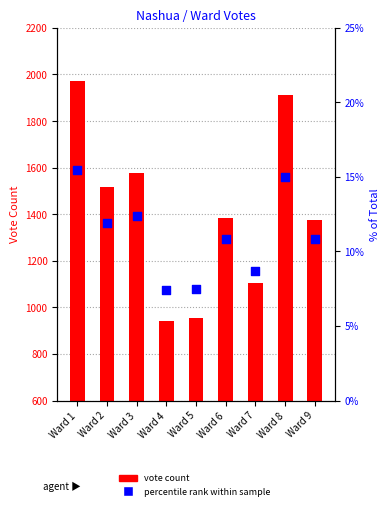

At which category is the sum across all series the highest?

Ward 1